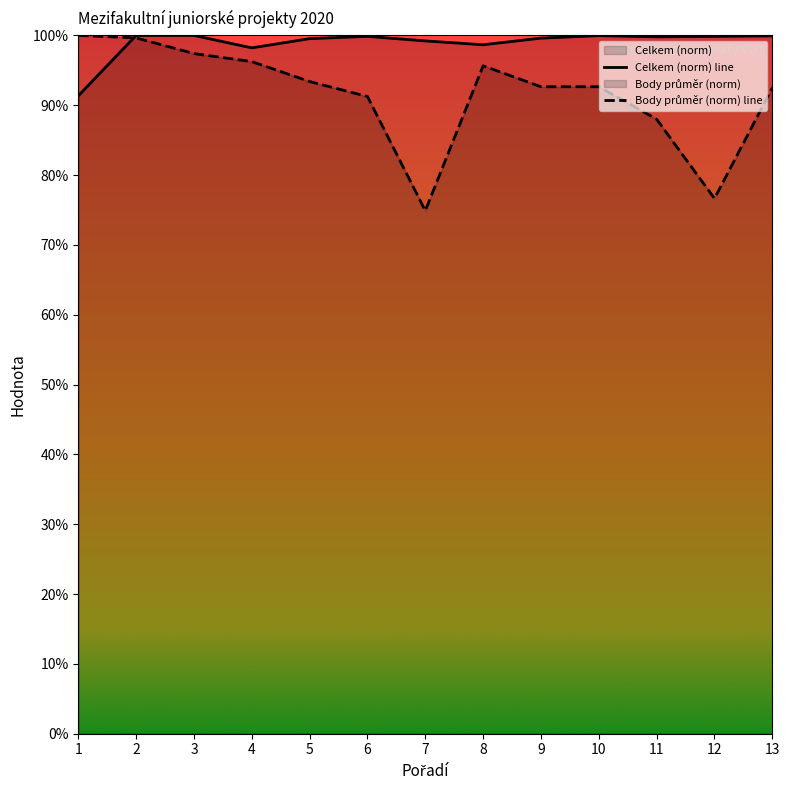

Is it true that Celkem equals 1.0 at 6?

True